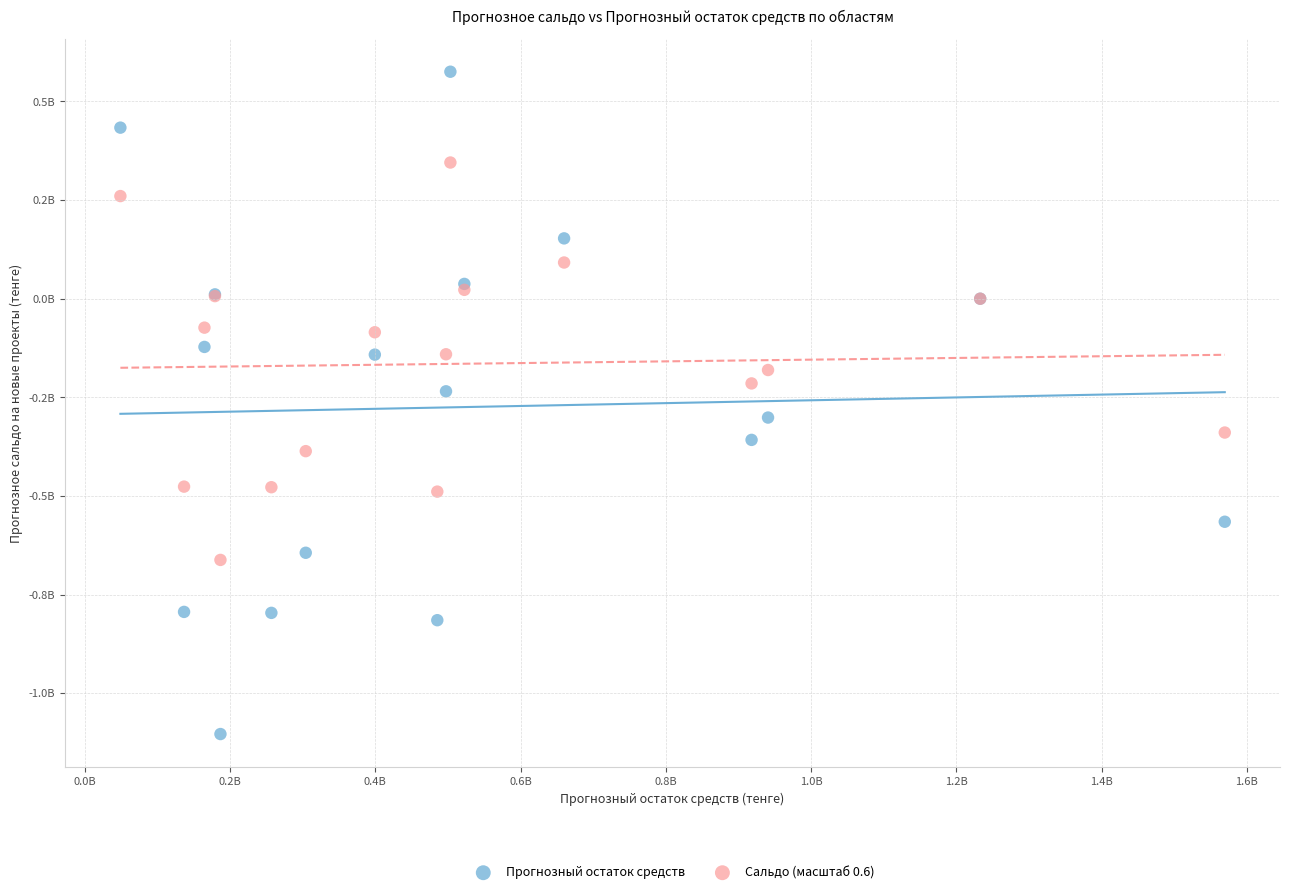

Which series has the largest Y range (max minus min)?

Прогнозный остаток средств